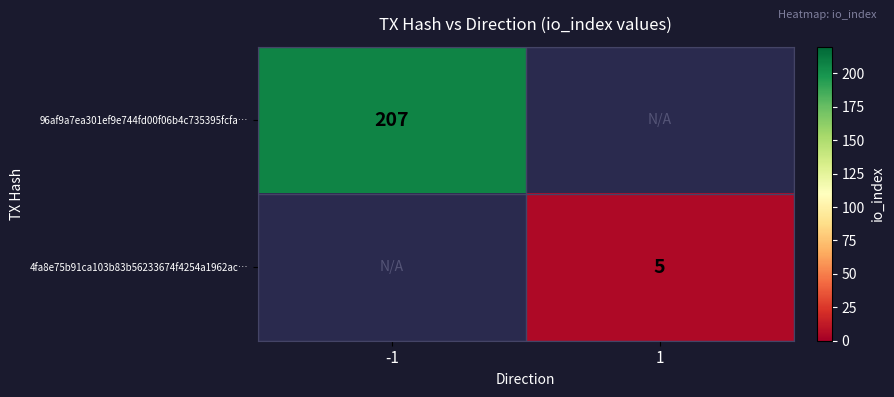

Is it true that 96af9a7ea301ef9e744fd00f06b4c735395fcfa… equals 207 at -1?

True